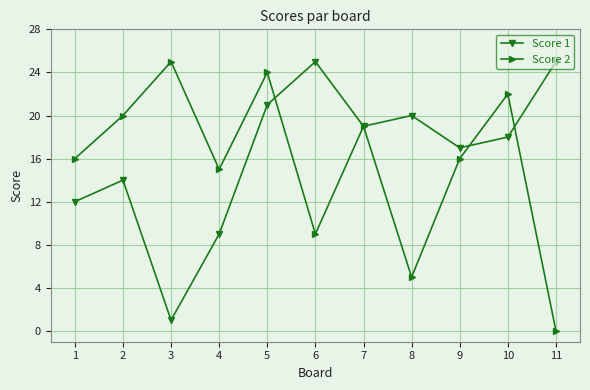

What is the spread (max minus min) of values at 11?

25